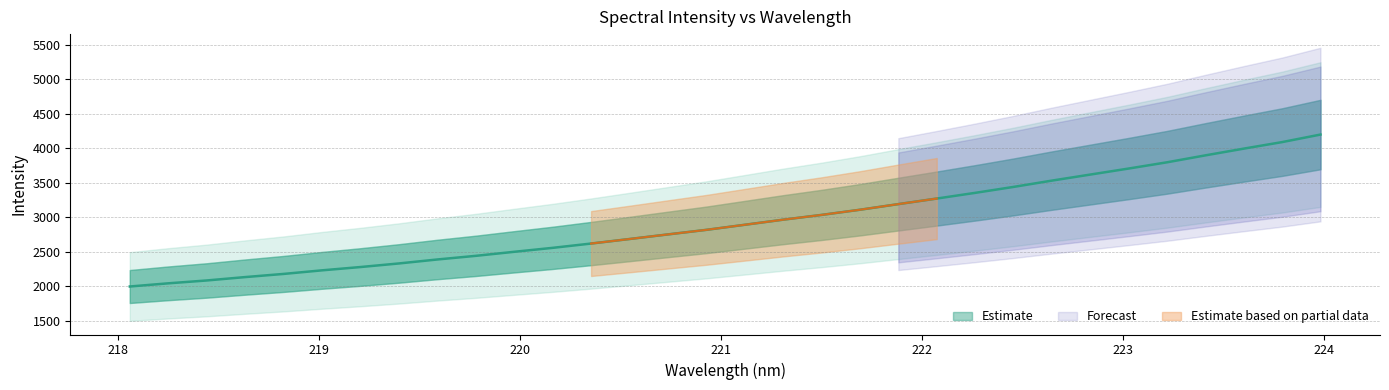

True or false: the data has more than 1 interior local peaks.

False